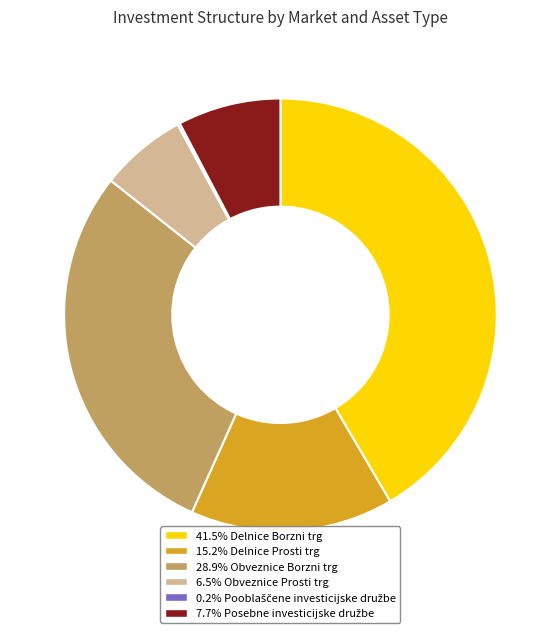

Does any single category account for the majority?

No